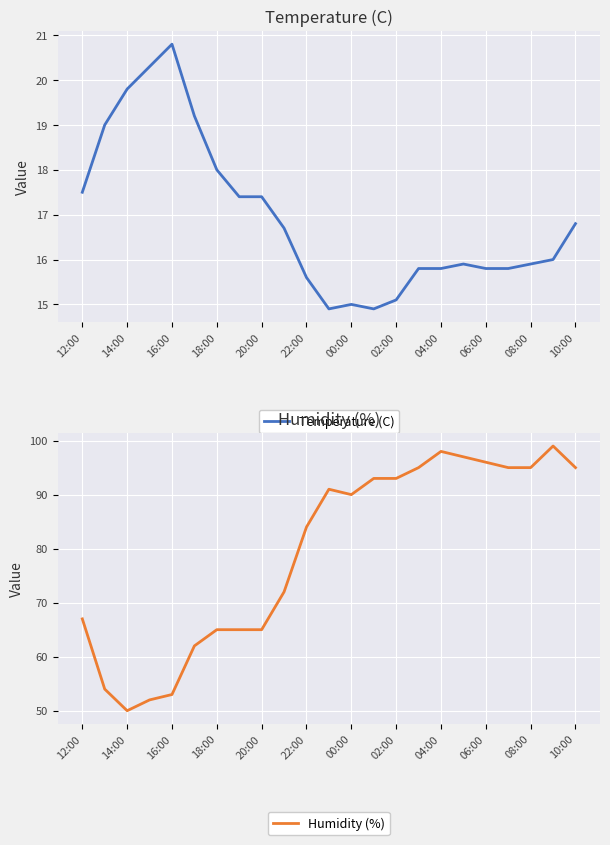

Is it true that Temperature (C) equals 8.2 at 04:00?

False